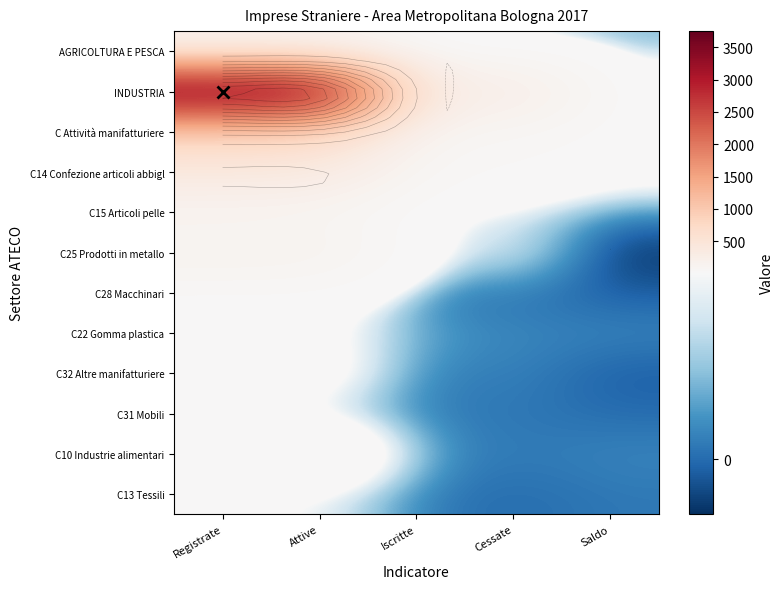

The C13 Tessili series shows 1 at Saldo. True or false?

True